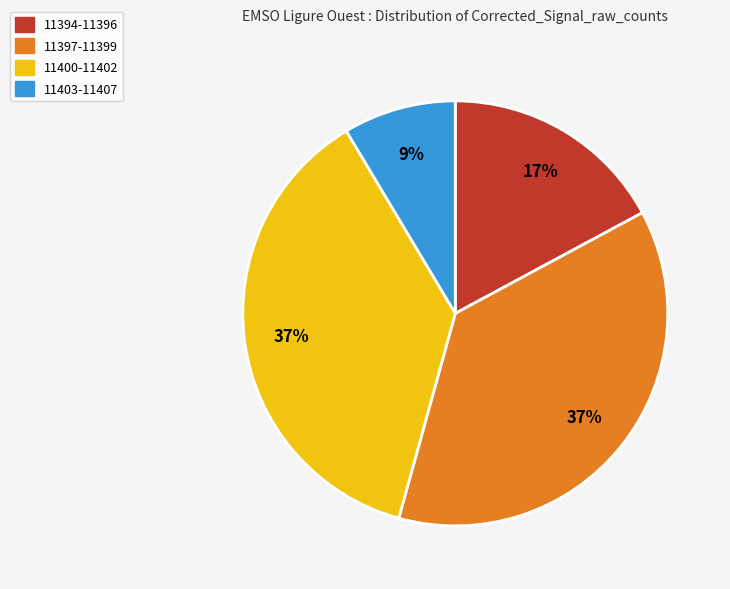

Is the sum of 11400-11402 and 11394-11396 greater than half?

Yes